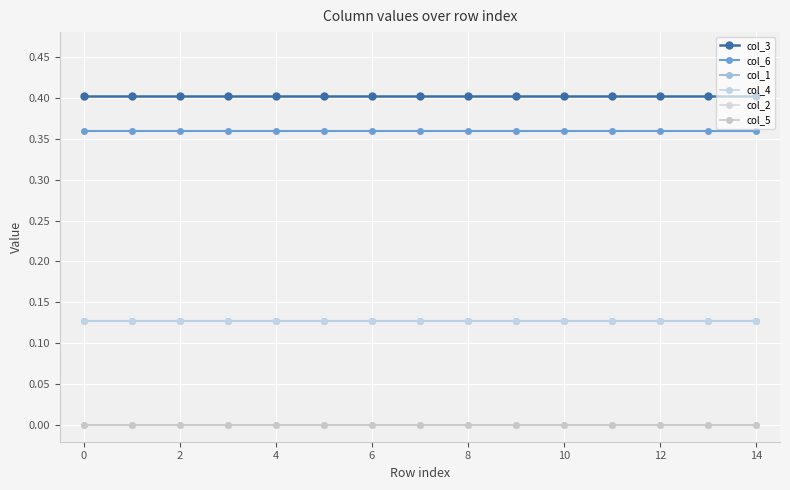

Is this an area chart (filled region under the line)?

No